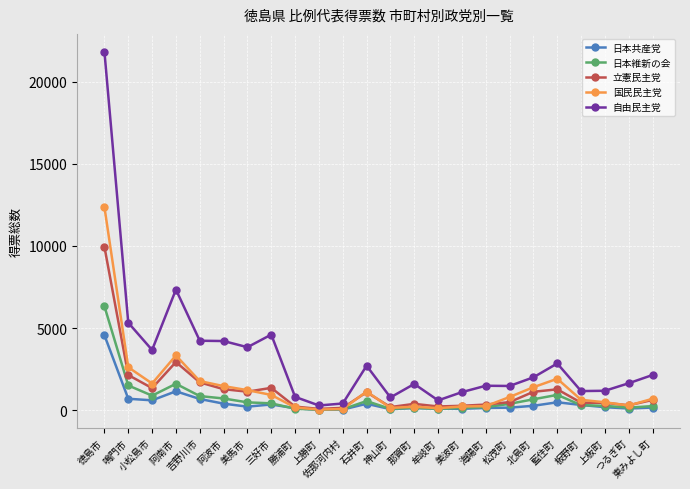

Rank the series by their maximum value, from highest to lowest.

自由民主党, 国民民主党, 立憲民主党, 日本維新の会, 日本共産党